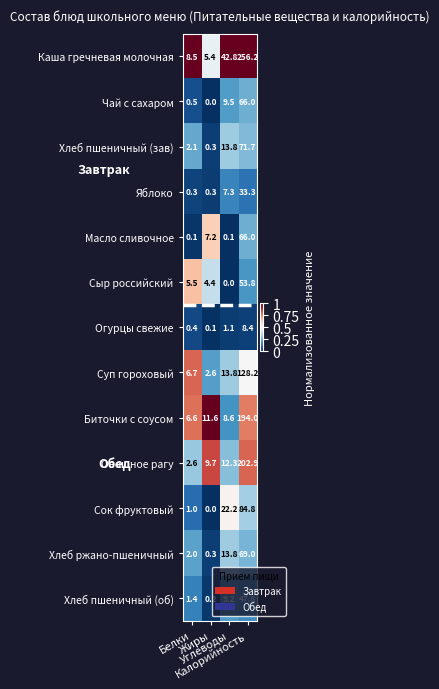

At how many categories does at least one series exceed 0?

4